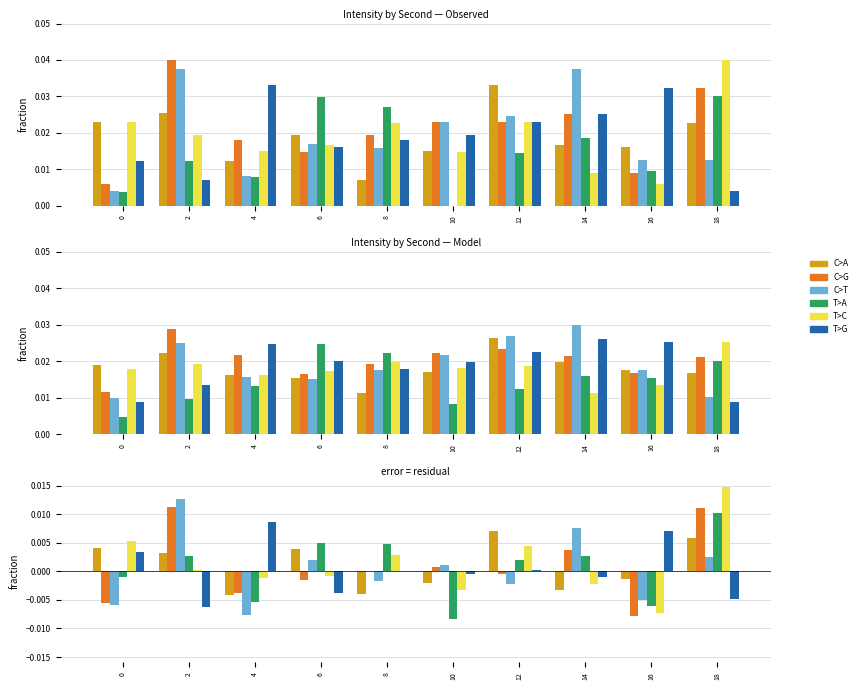

How many data points in T>A are less than 0?

4